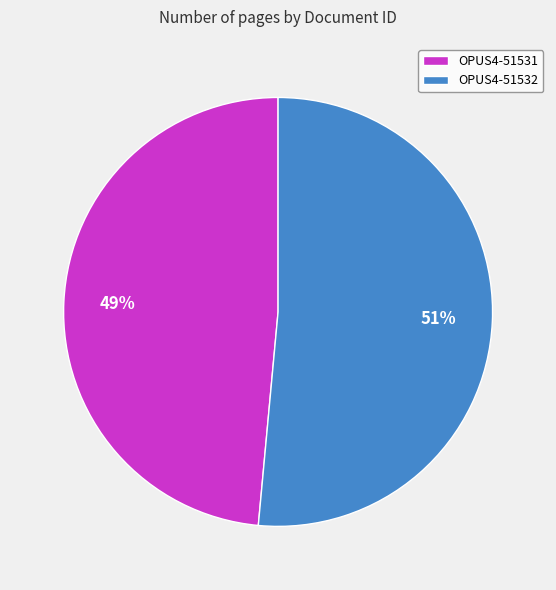

To the nearest percent, what is the average slice percentage?

50%